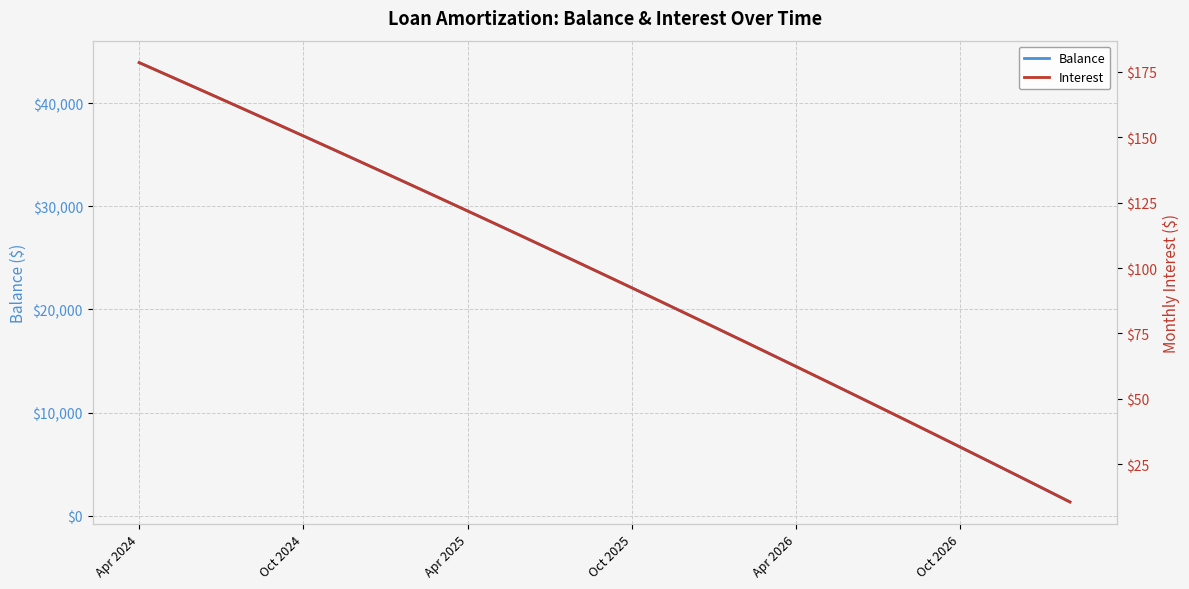

True or false: Balance and Interest cross at least once.

False